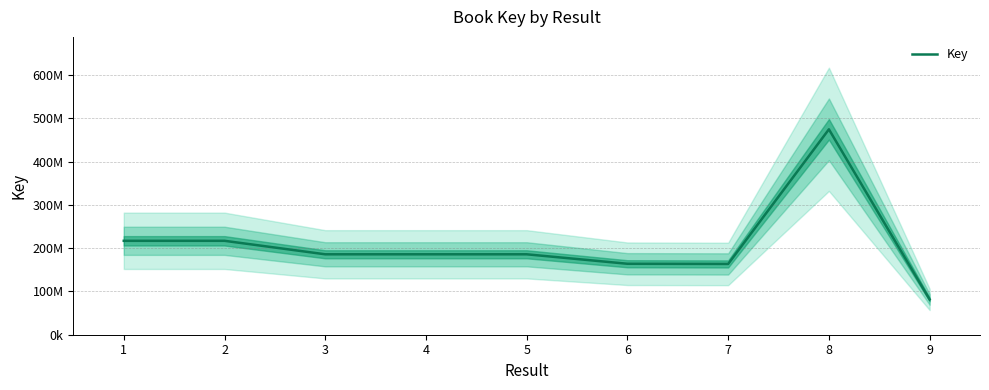

What is the greatest value displayed?

474460317